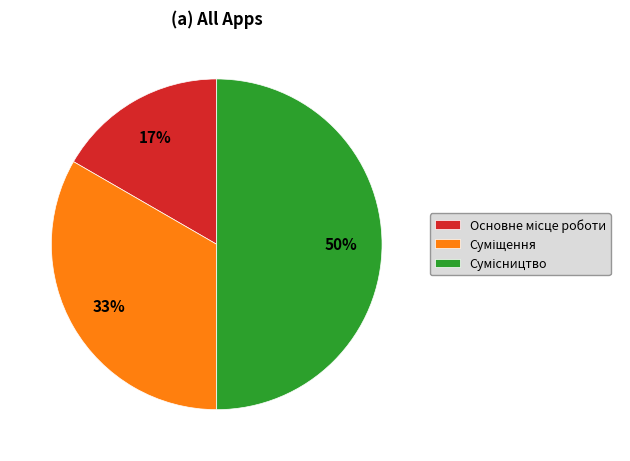

To the nearest percent, what is the difference between the largest and smallest slice percentages?

33%